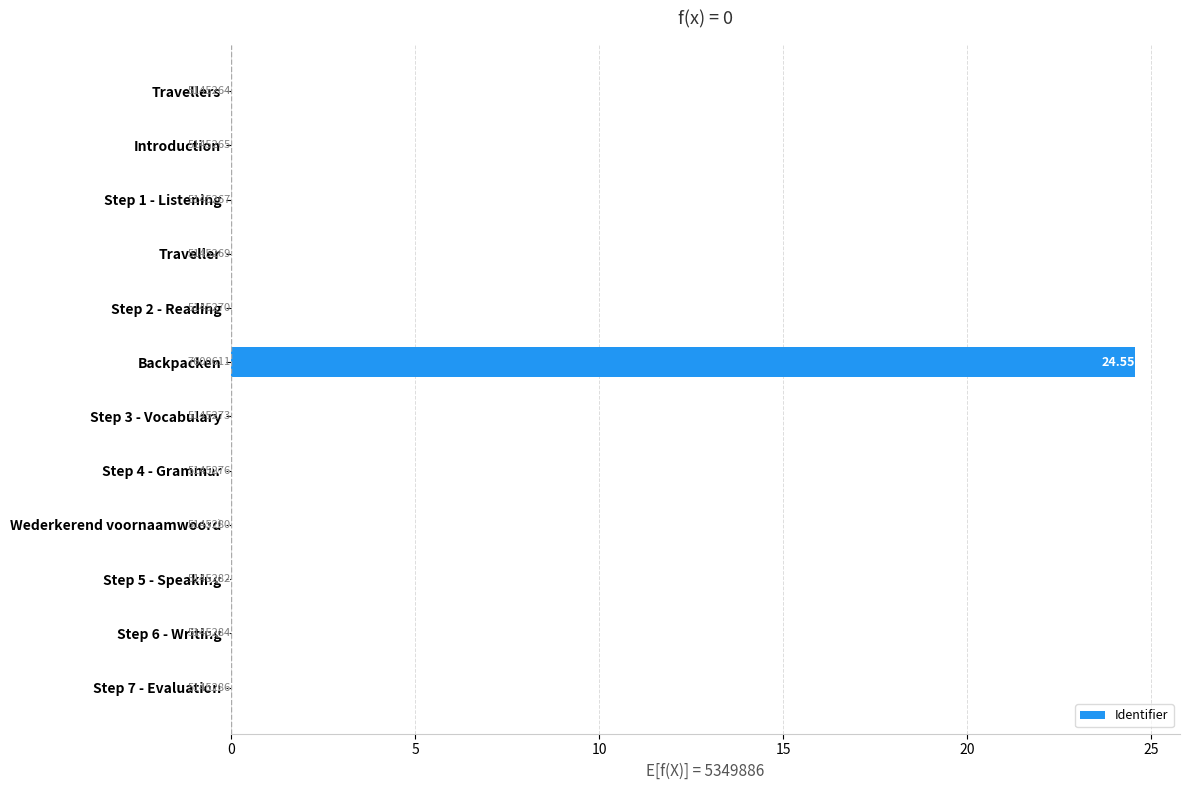

Which label corresponds to the largest value in the chart?

Backpacken